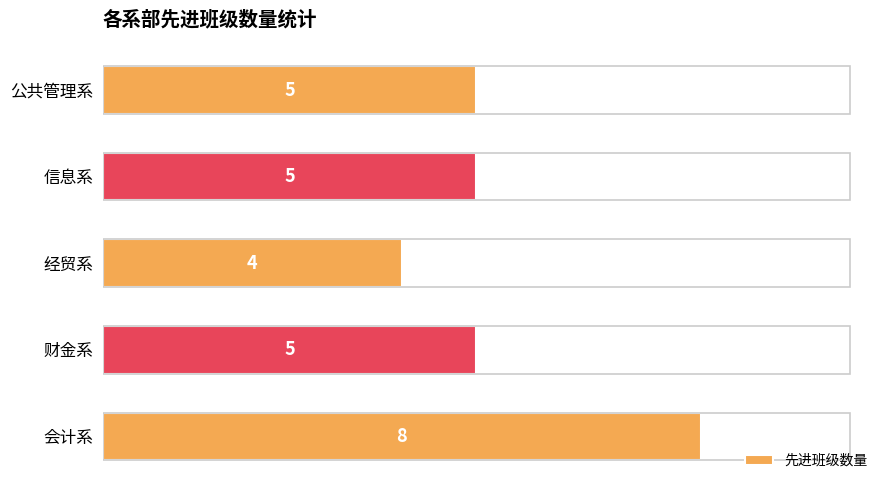

What is the difference between the maximum and second lowest values?

3